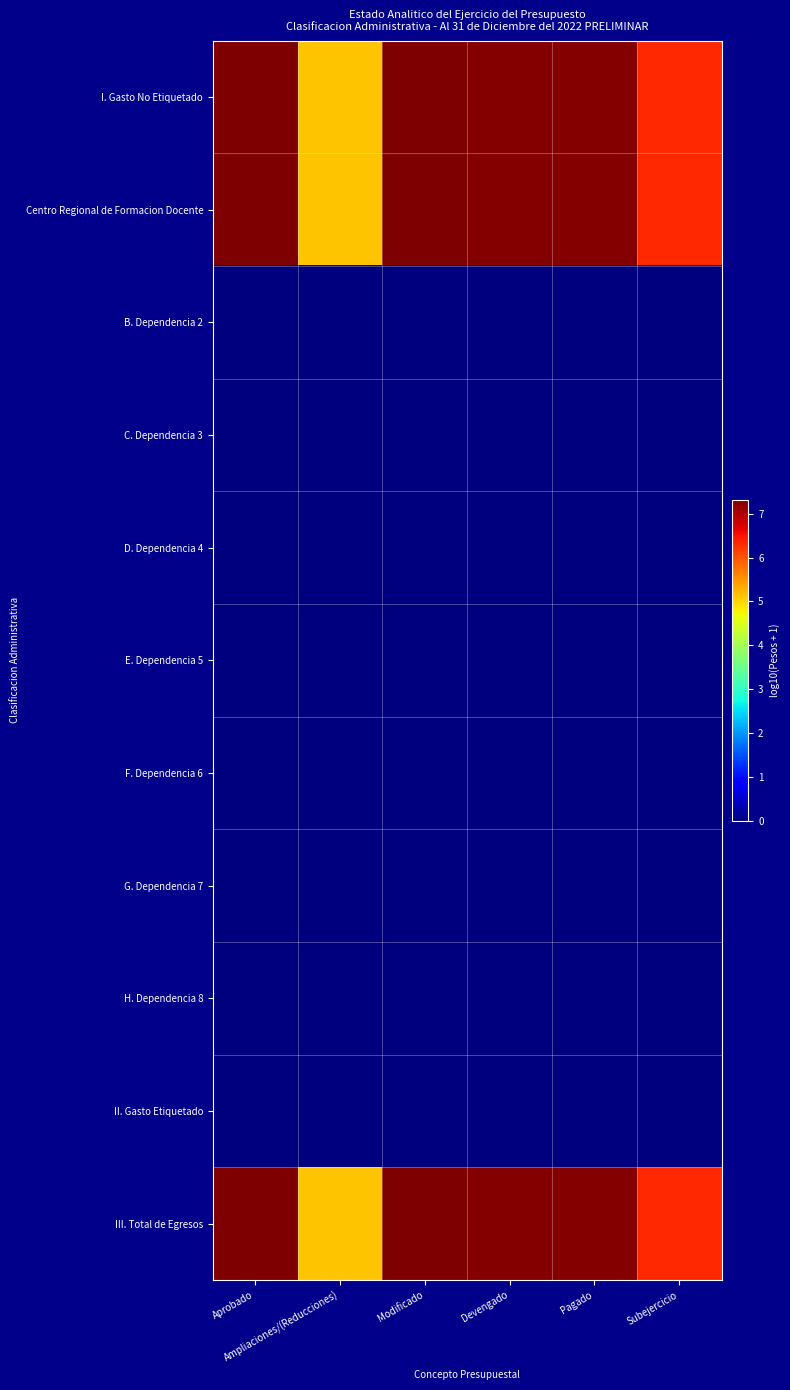

Reading left to right, what are all the values shown in this chart?

I. Gasto No Etiquetado: Aprobado=7.3	Ampliaciones/(Reducciones)=5.1	Modificado=7.3	Devengado=7.3	Pagado=7.3	Subejercicio=6.3
Centro Regional de Formacion Docente: Aprobado=7.3	Ampliaciones/(Reducciones)=5.1	Modificado=7.3	Devengado=7.3	Pagado=7.3	Subejercicio=6.3
B. Dependencia 2: Aprobado=0.0	Ampliaciones/(Reducciones)=0.0	Modificado=0.0	Devengado=0.0	Pagado=0.0	Subejercicio=0.0
C. Dependencia 3: Aprobado=0.0	Ampliaciones/(Reducciones)=0.0	Modificado=0.0	Devengado=0.0	Pagado=0.0	Subejercicio=0.0
D. Dependencia 4: Aprobado=0.0	Ampliaciones/(Reducciones)=0.0	Modificado=0.0	Devengado=0.0	Pagado=0.0	Subejercicio=0.0
E. Dependencia 5: Aprobado=0.0	Ampliaciones/(Reducciones)=0.0	Modificado=0.0	Devengado=0.0	Pagado=0.0	Subejercicio=0.0
F. Dependencia 6: Aprobado=0.0	Ampliaciones/(Reducciones)=0.0	Modificado=0.0	Devengado=0.0	Pagado=0.0	Subejercicio=0.0
G. Dependencia 7: Aprobado=0.0	Ampliaciones/(Reducciones)=0.0	Modificado=0.0	Devengado=0.0	Pagado=0.0	Subejercicio=0.0
H. Dependencia 8: Aprobado=0.0	Ampliaciones/(Reducciones)=0.0	Modificado=0.0	Devengado=0.0	Pagado=0.0	Subejercicio=0.0
II. Gasto Etiquetado: Aprobado=0.0	Ampliaciones/(Reducciones)=0.0	Modificado=0.0	Devengado=0.0	Pagado=0.0	Subejercicio=0.0
III. Total de Egresos: Aprobado=7.3	Ampliaciones/(Reducciones)=5.1	Modificado=7.3	Devengado=7.3	Pagado=7.3	Subejercicio=6.3